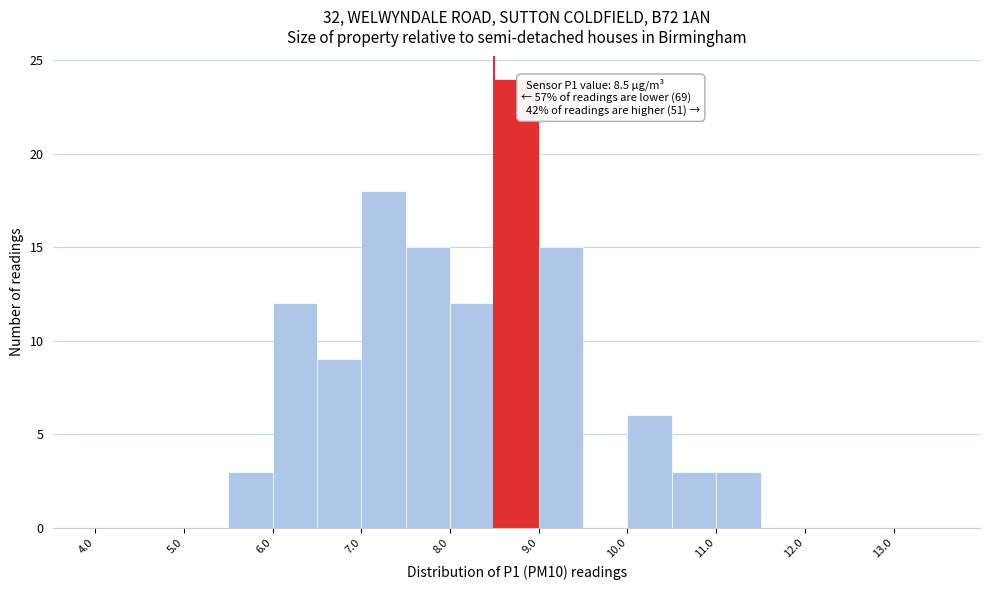

Which range on the x-axis has the tallest bar?

8.5 to 9.0